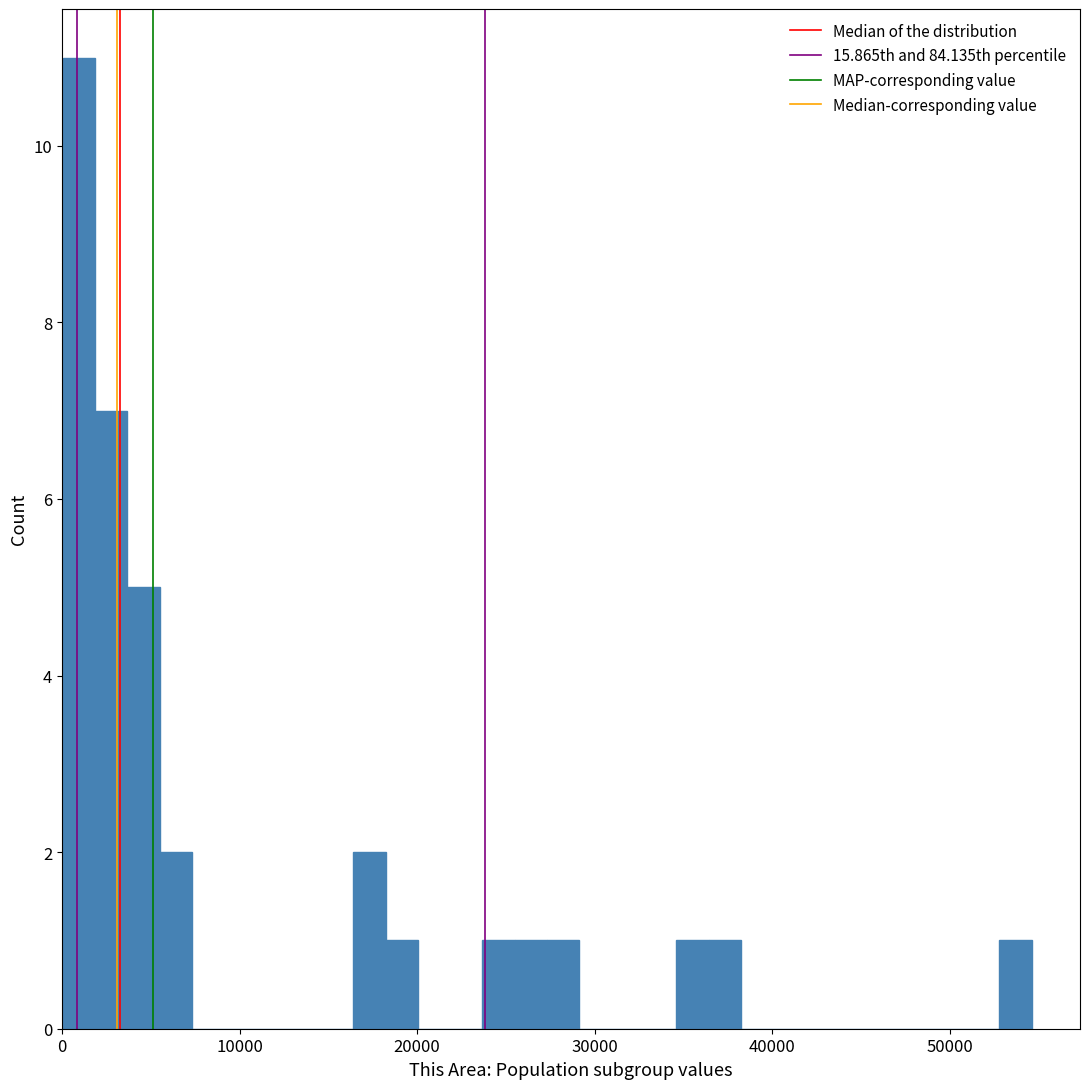

Around what value on the x-axis is the tallest bar? Give the approximate position of its centre, as read against the axis.

1000